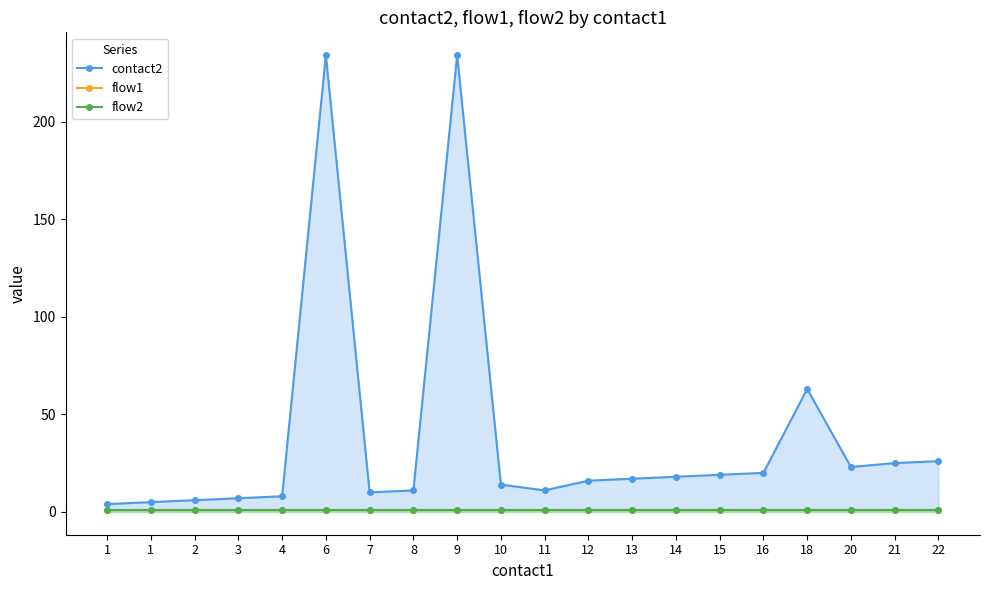

List the series in order of their peak value, highest first.

contact2, flow1, flow2